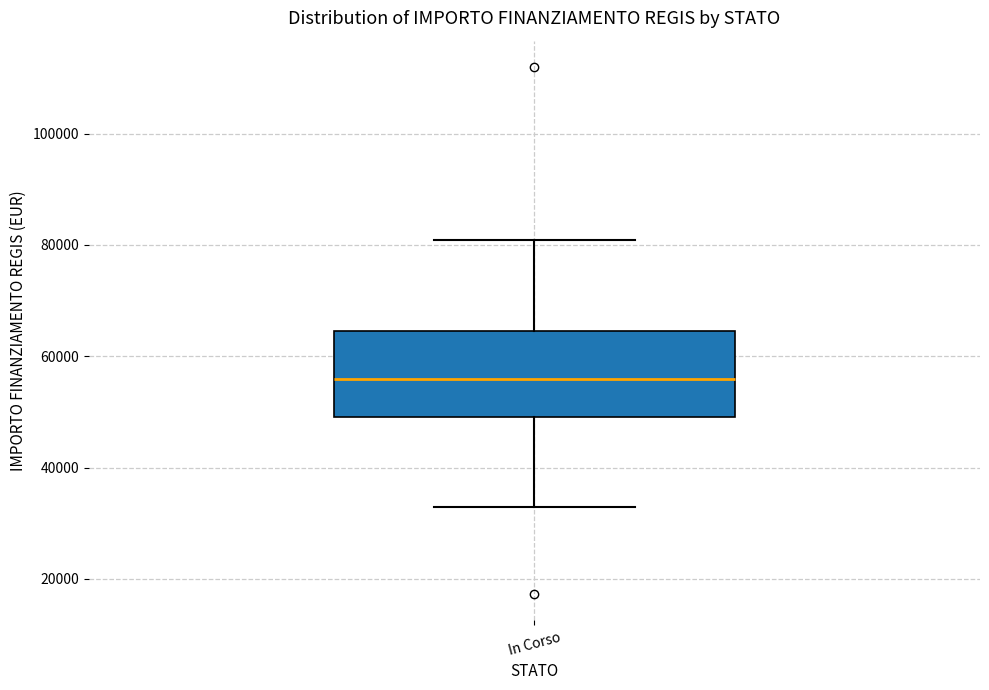

Where is the upper edge of the box for In Corso on the y-axis? The values are not printed on the chart, so give them approximately, as read against the axis.

64000